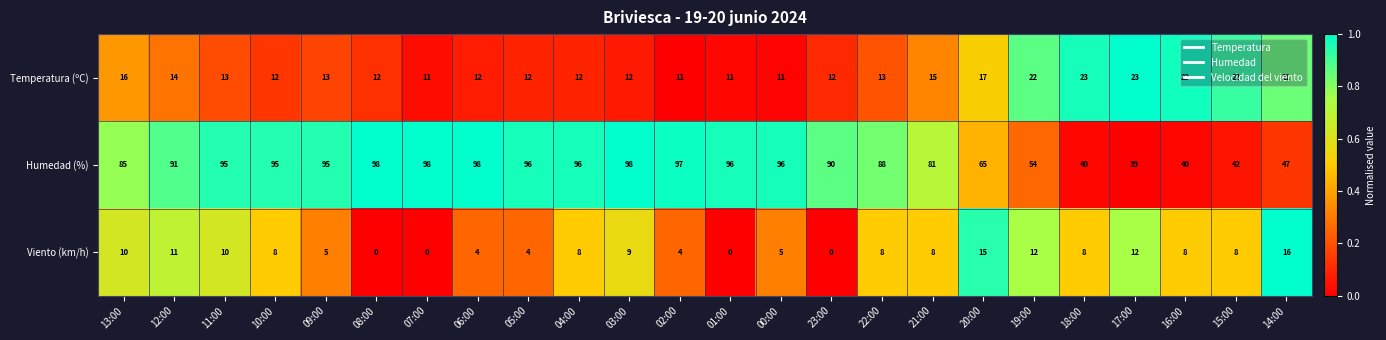

Is it true that Humedad (%) equals 55 at 05:00?

False